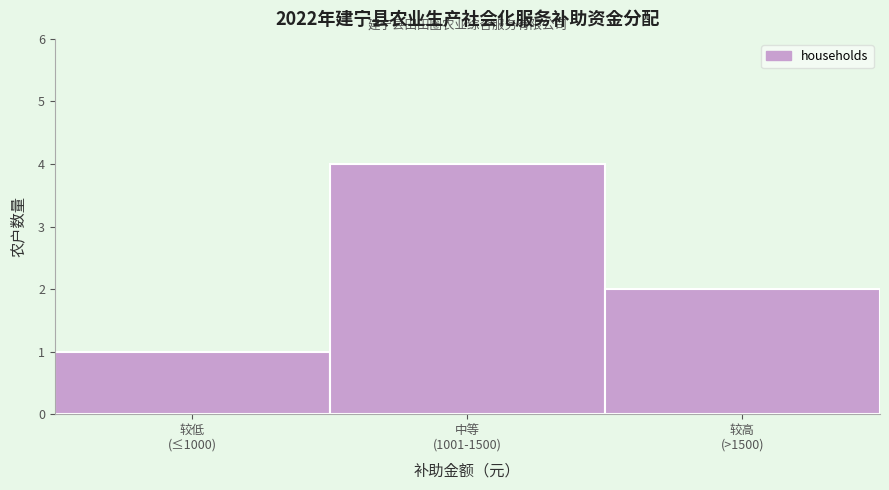

Reading right to left, what are all the values shown in this chart?

2	4	1